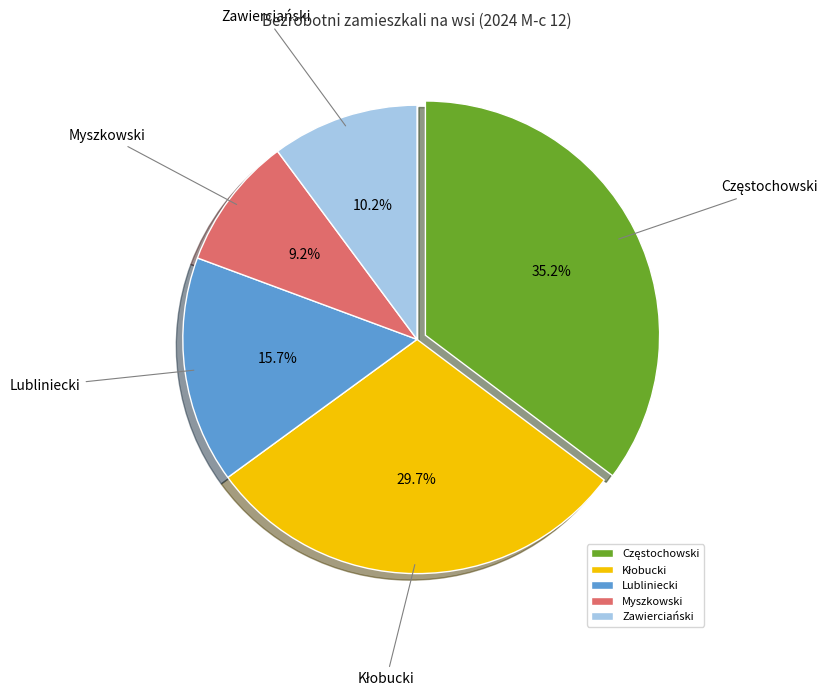

What is the smallest slice in the pie chart?

Myszkowski